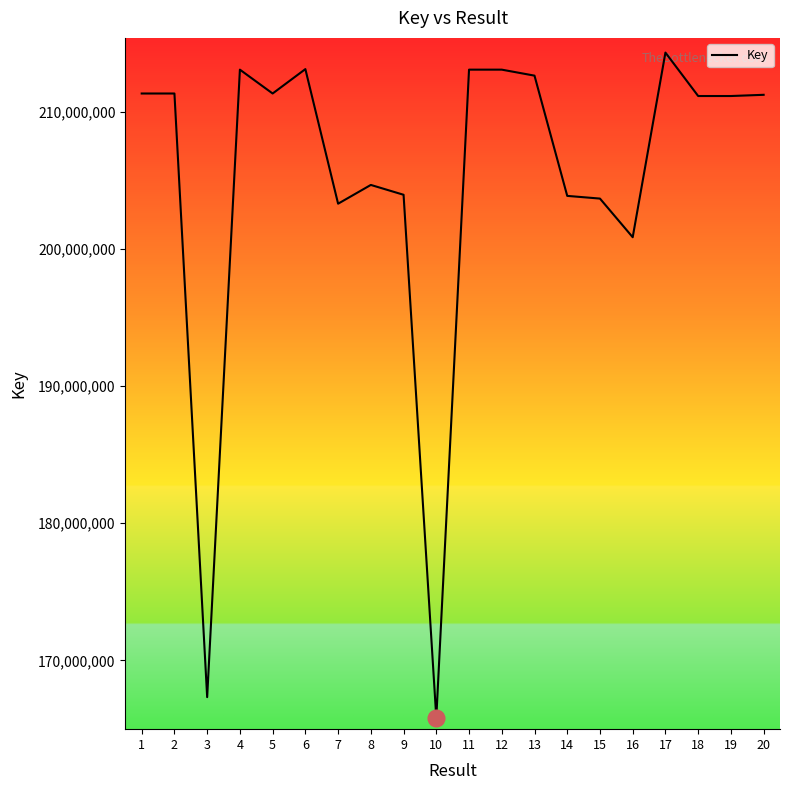

Count the number of data series in this chart.

1